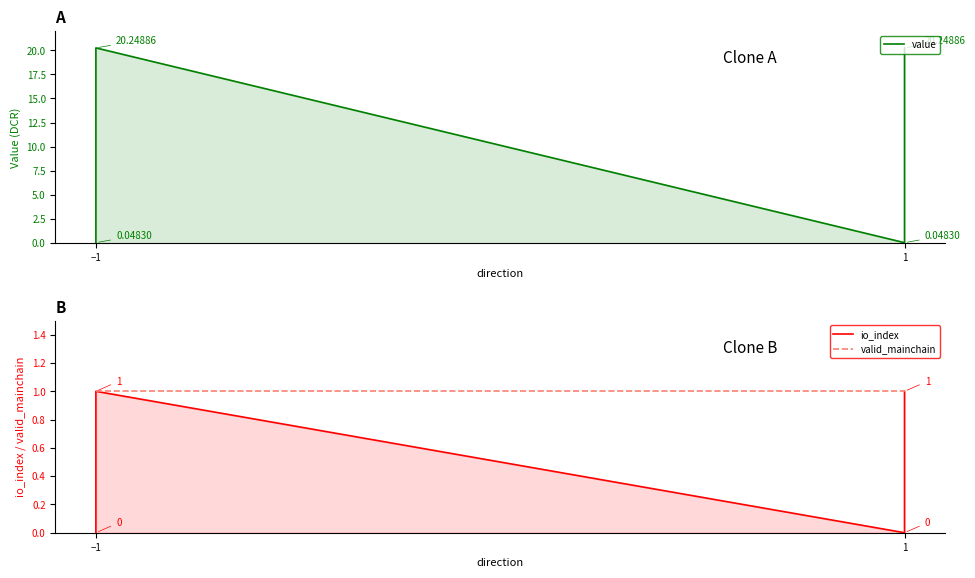

What is the average value of the value series?

10.1